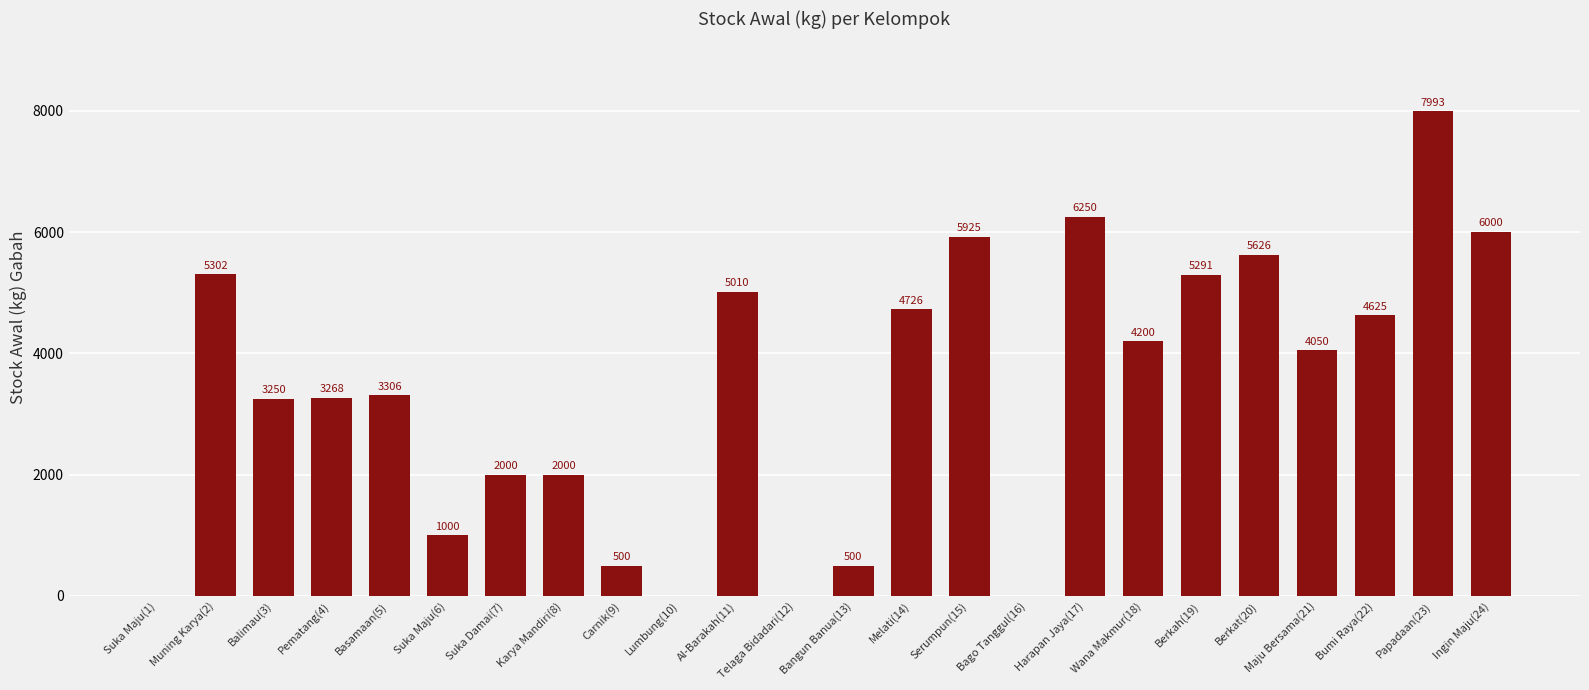

What is the greatest value displayed?

7993